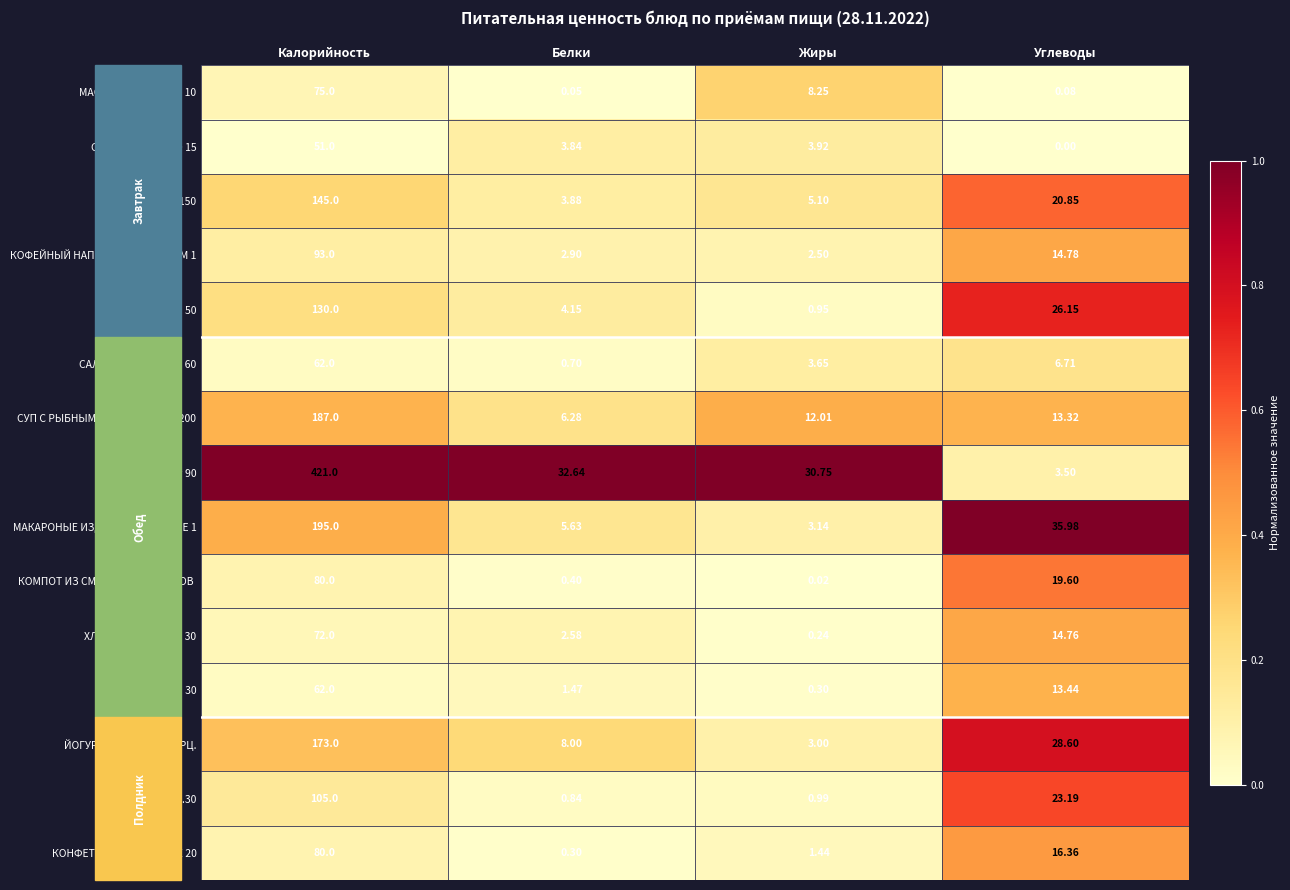

At how many categories does at least one series exceed 0?

4